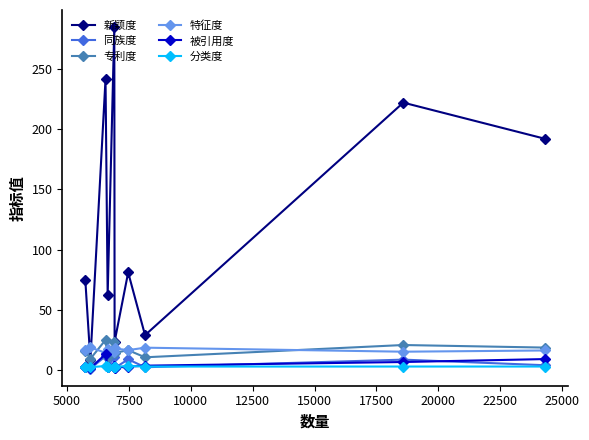

What are all the series names shown in the legend?

新颖度, 同族度, 专利度, 特征度, 被引用度, 分类度